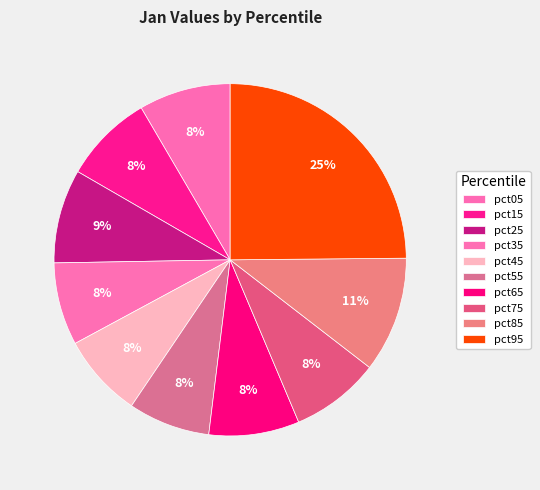

How many segments does this pie chart have?

10